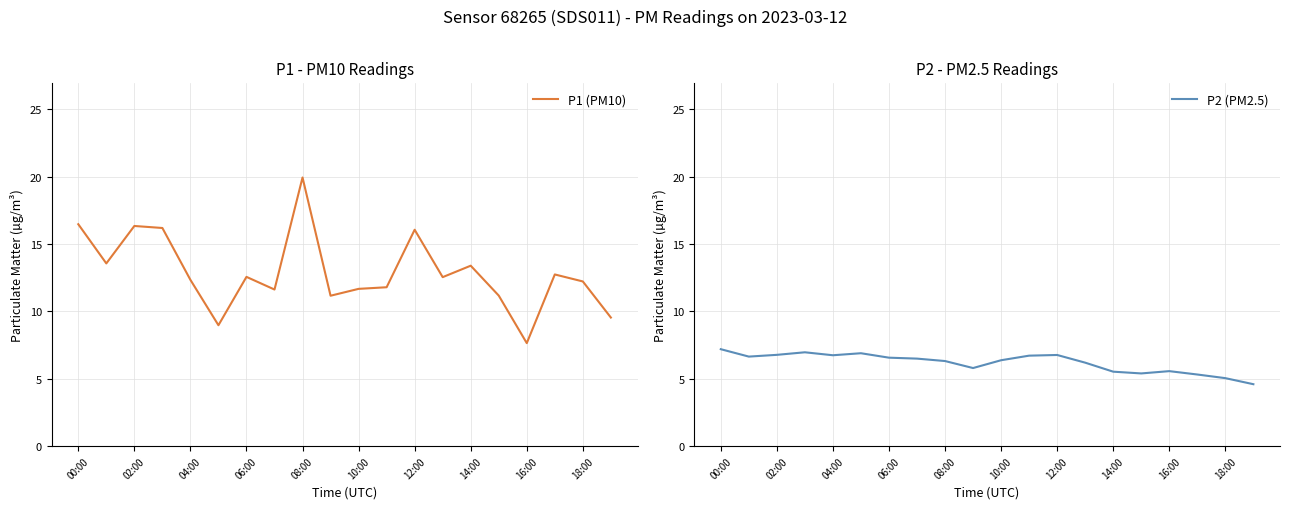

The P1 (PM10) series shows 12.6 at 06:00. True or false?

True